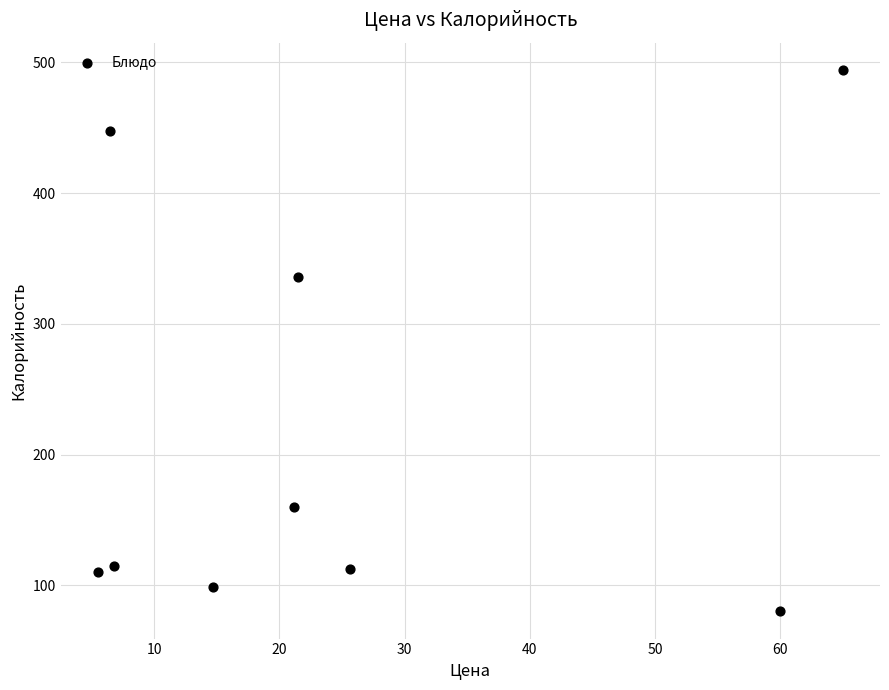

What is the range of Y values (max minus min)?

414.3